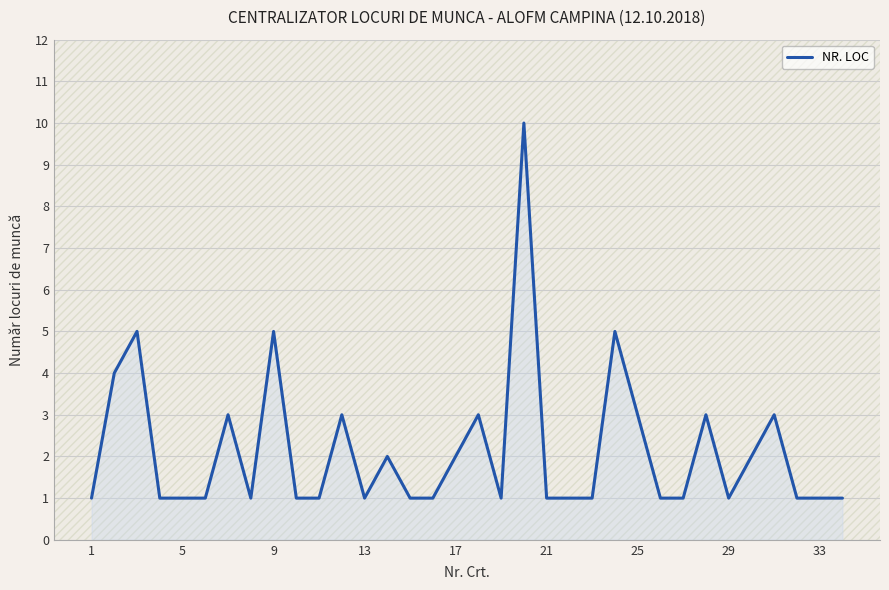

What is the greatest value displayed?

10